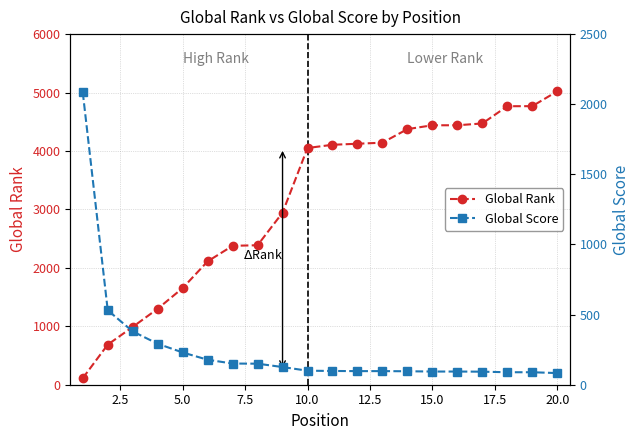

What is the value of the Global Score point at the 20th from the left?

83